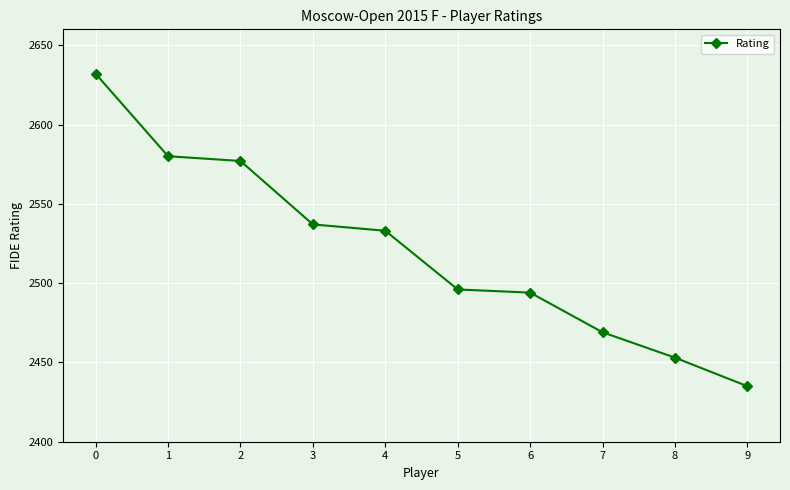

What is the value of the 6th point from the left?

2496